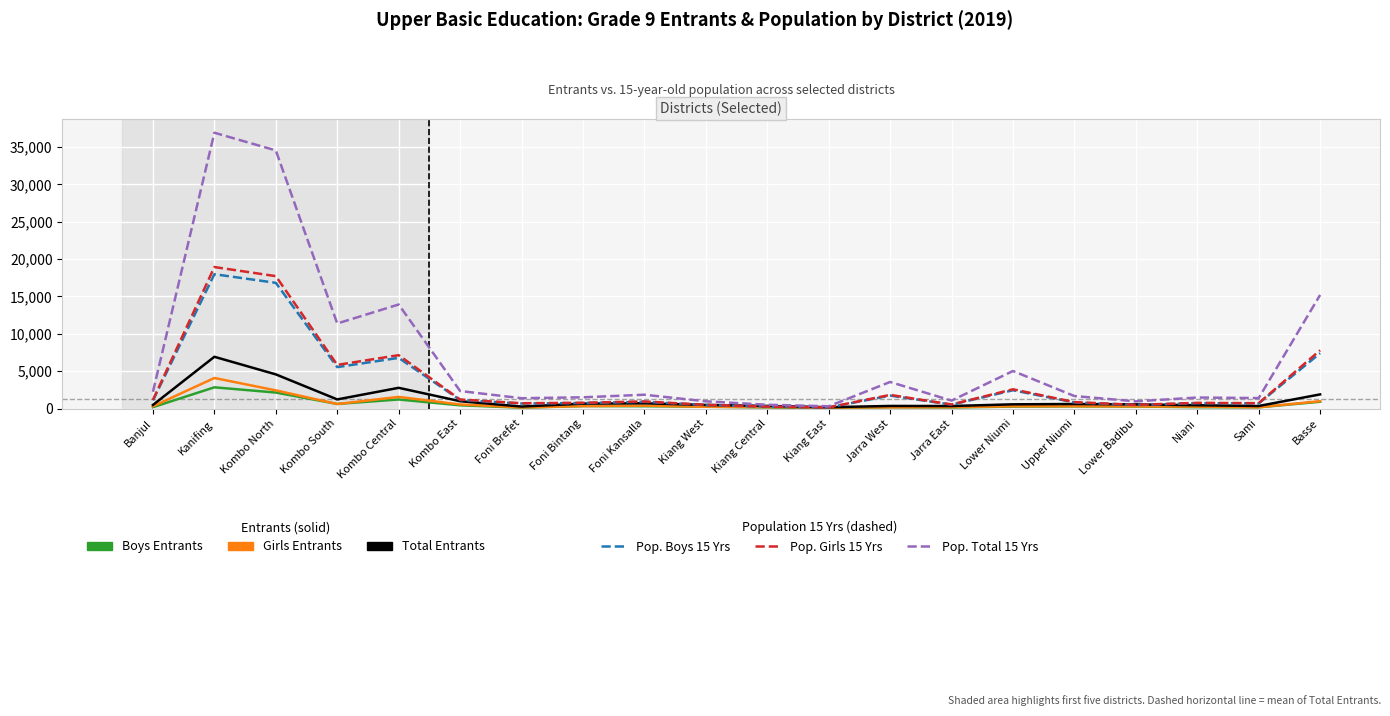

At which category does the chart reach its peak across all series?

Kanifing